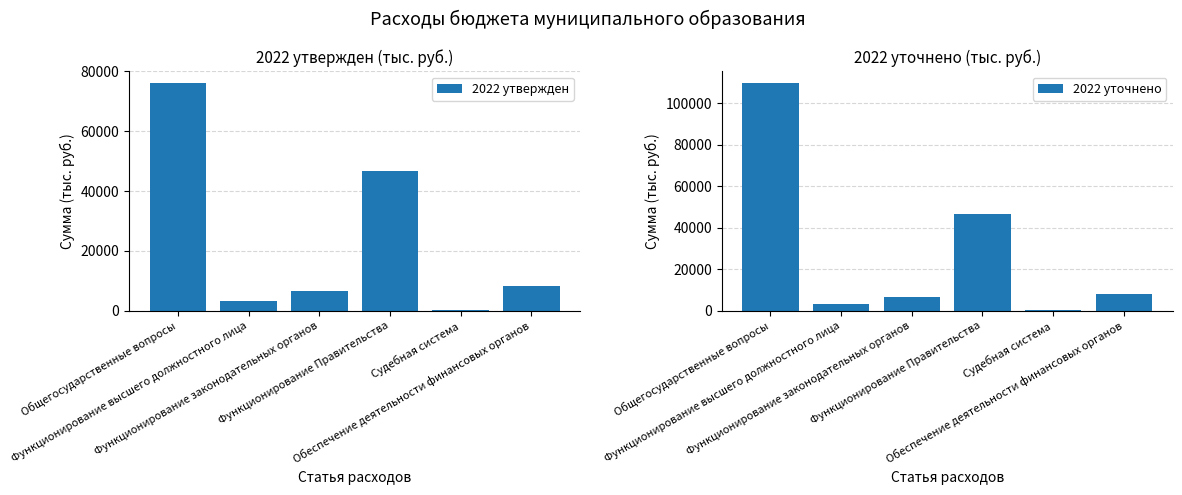

What is the difference between the second highest and minimum values in the 2022 уточнено series?

46378.1